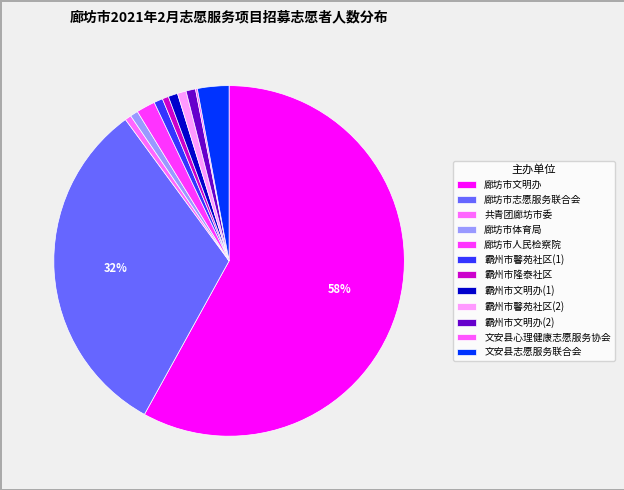

What is the change in value from 廊坊市体育局 to 霸州市文明办(2)?

+5